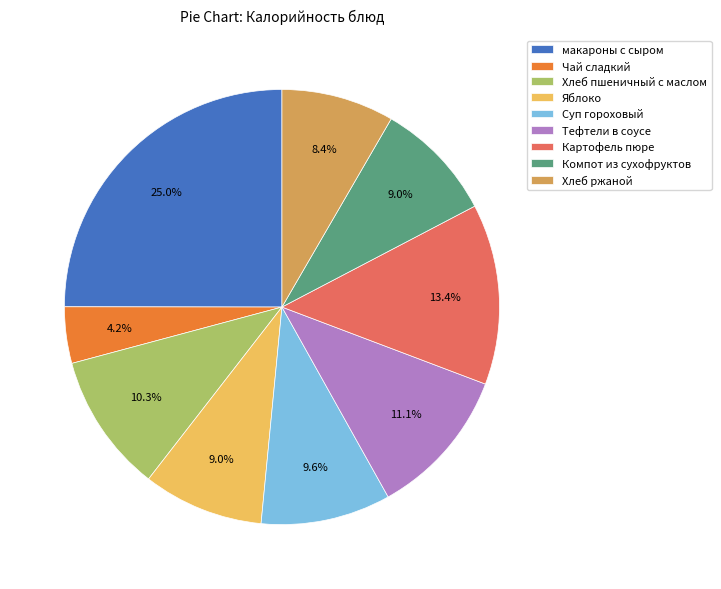

Do Тефтели в соусе and Чай сладкий together represent more than half of the pie?

No